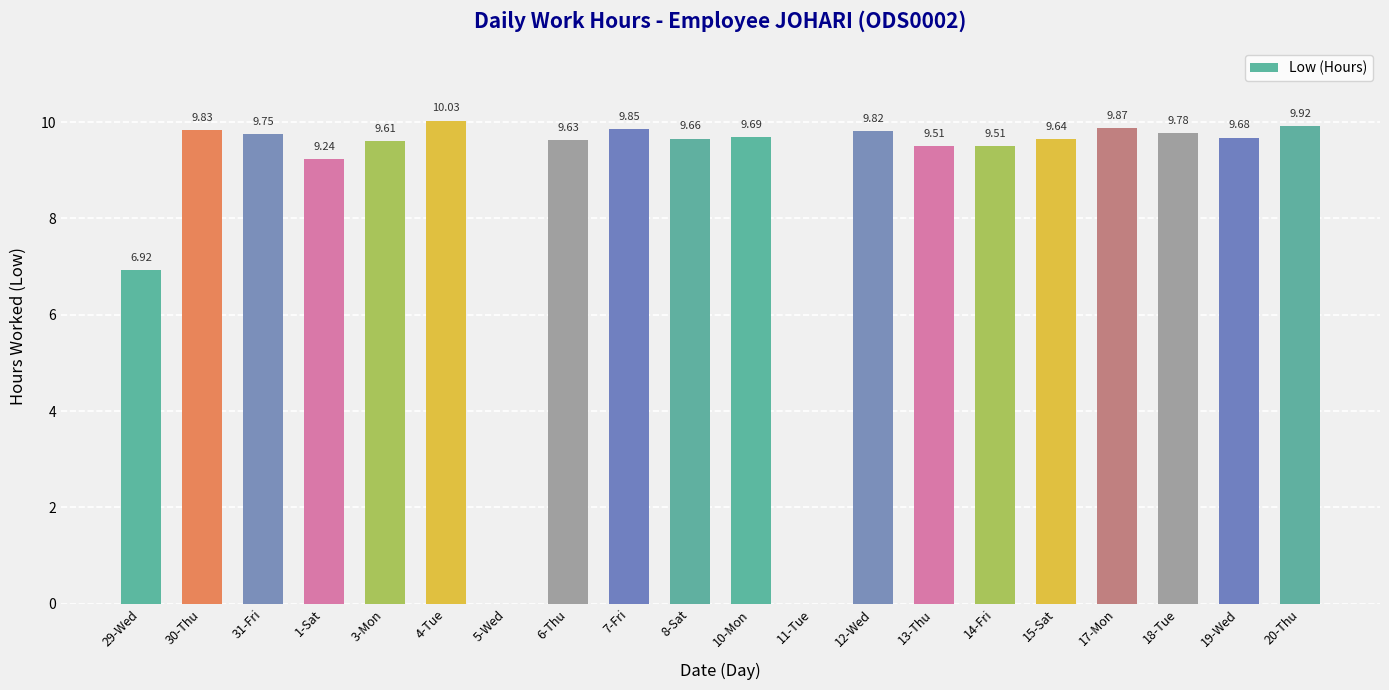

What is the sum of all values?

171.9